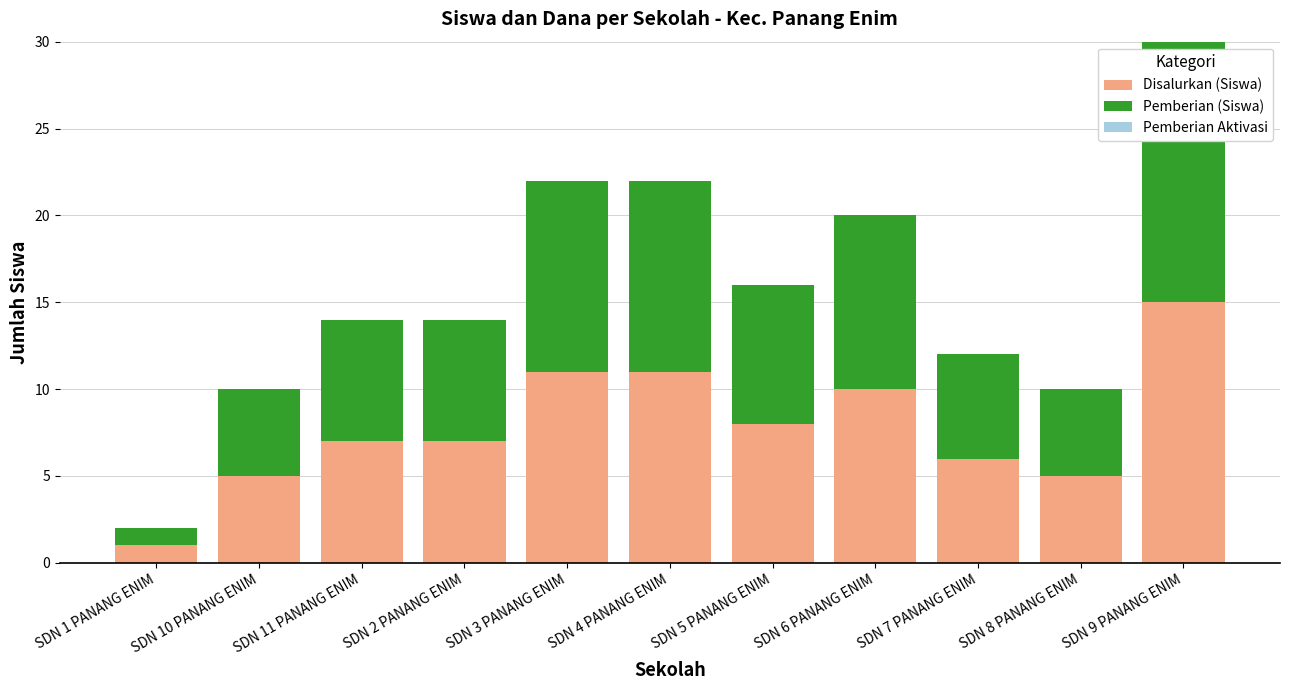

The Disalurkan (Siswa) series shows 6 at SDN 4 PANANG ENIM. True or false?

False